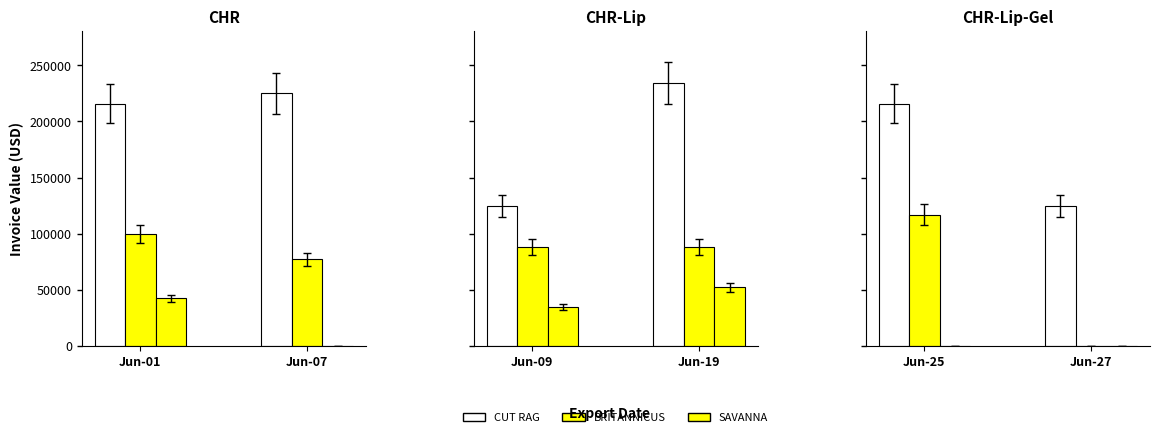

At Jun-25, list the series in order from smallest to largest.

SAVANNA, BRITANNICUS, CUT RAG